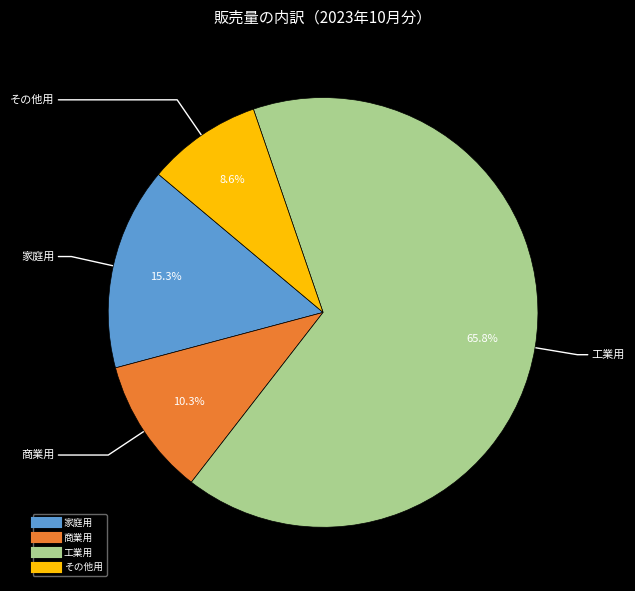

Does その他用 account for over 50% of the chart?

No